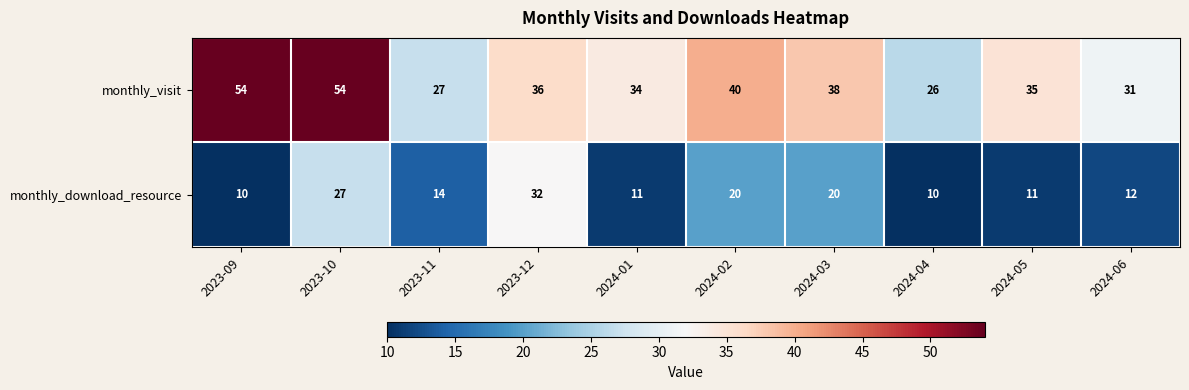

What is the spread (max minus min) of values at 2024-02?

20